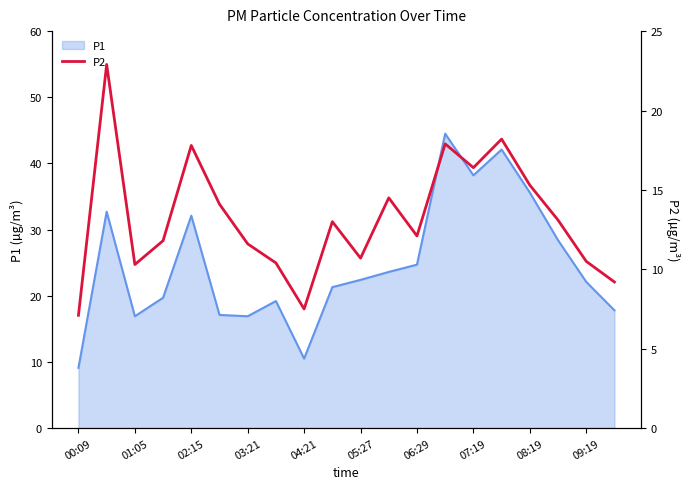

Is it true that P1 equals 16.9 at 03:21?

True